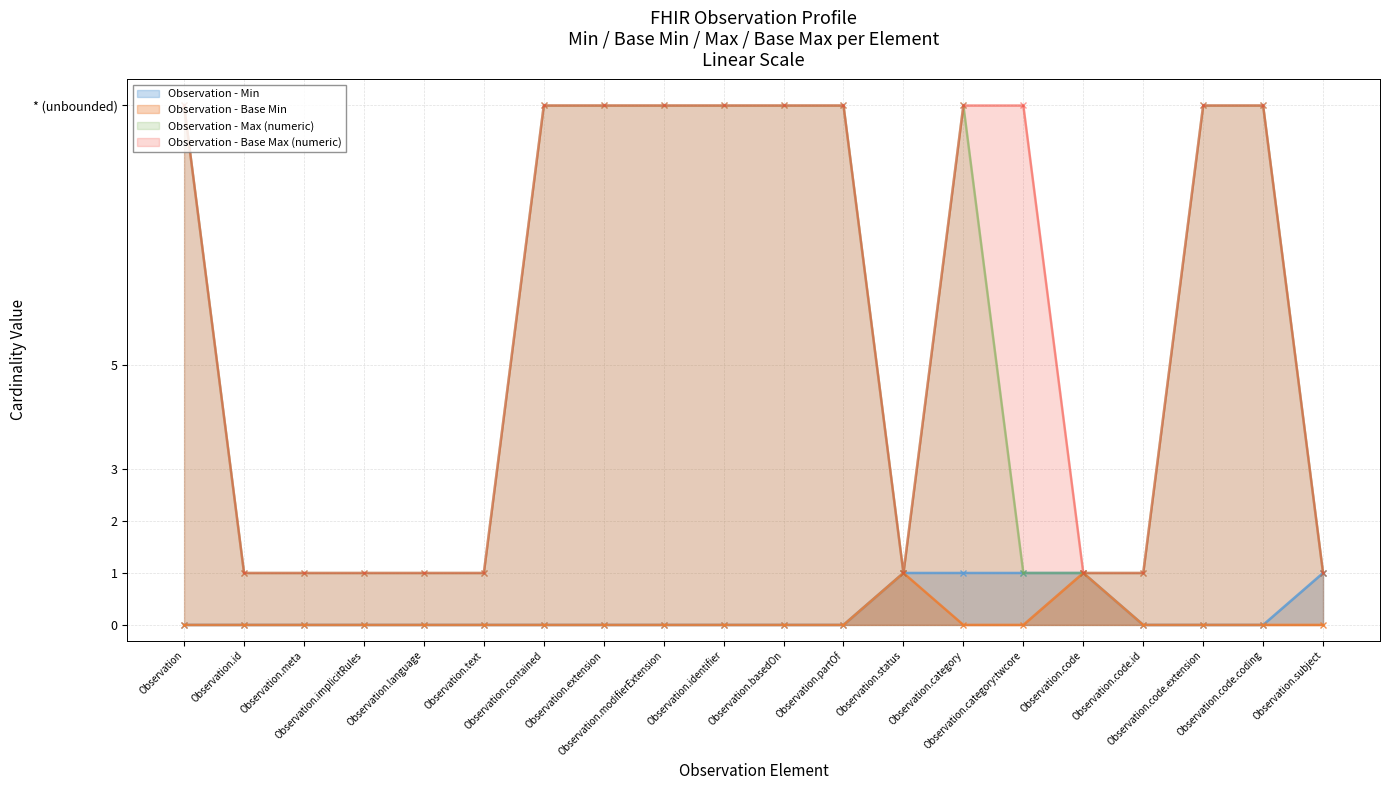

What is the label of the 20th point from the left?

Observation.subject